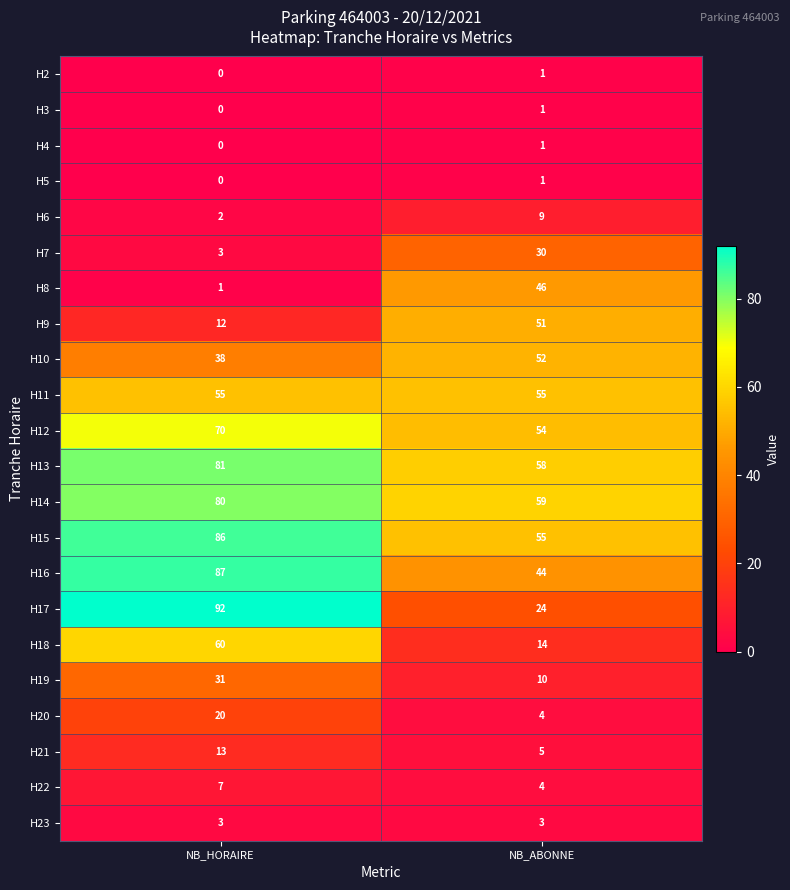

Read the H13 value at NB_HORAIRE.

81